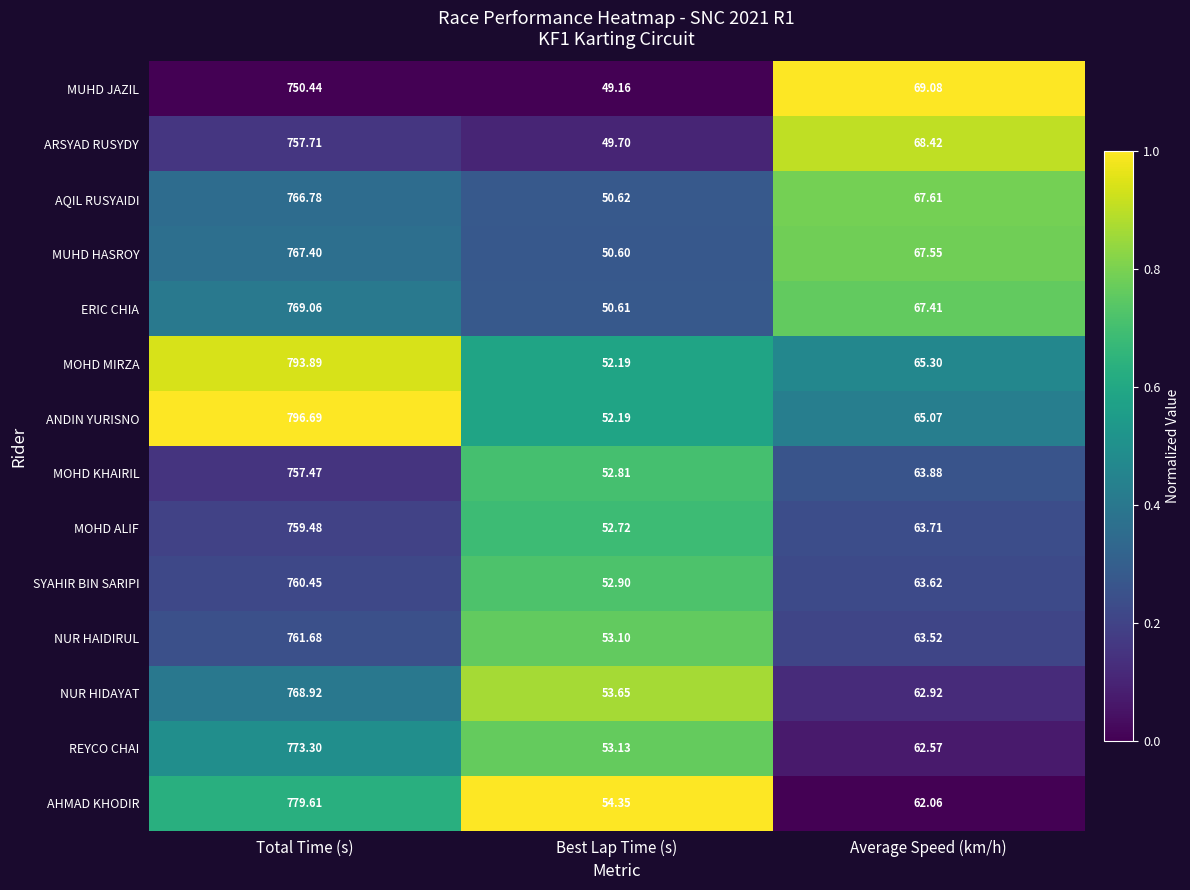

Where does the REYCO CHAI series first go above 62?

Total Time (s)